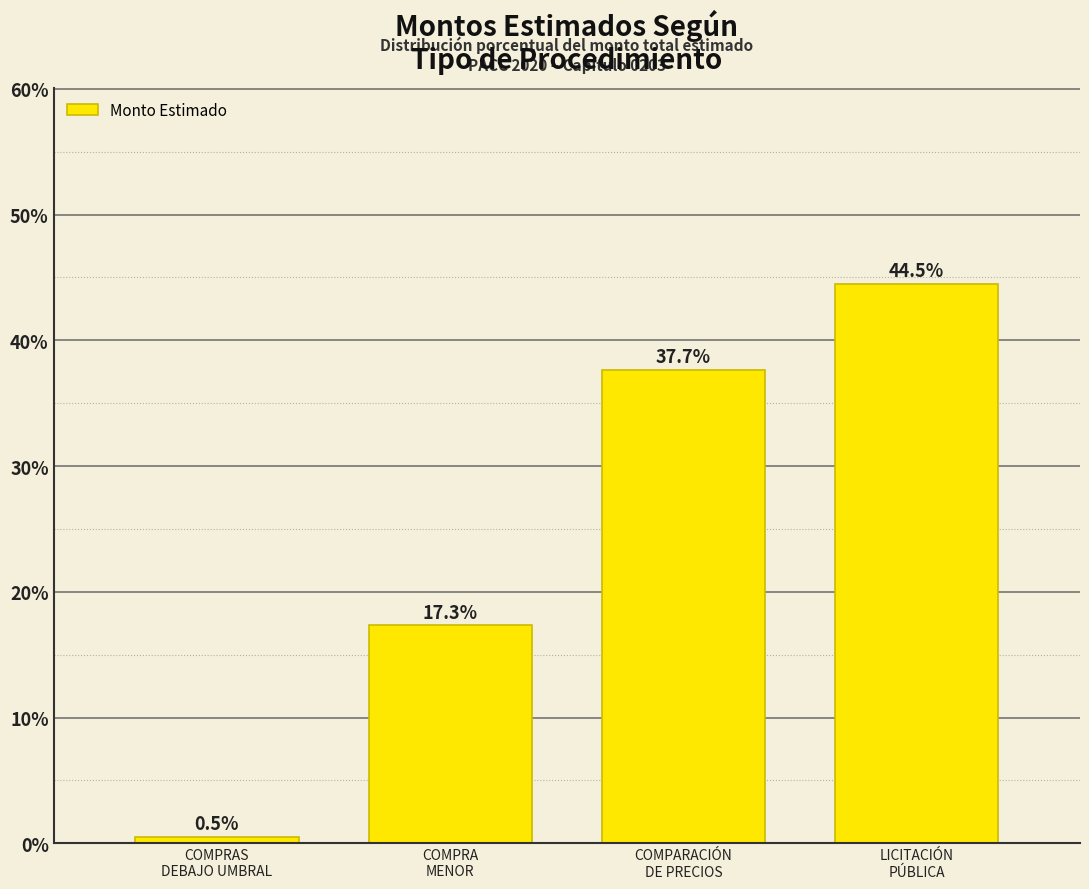

Reading left to right, what are all the values shown in this chart?

0.5	17.3	37.7	44.5